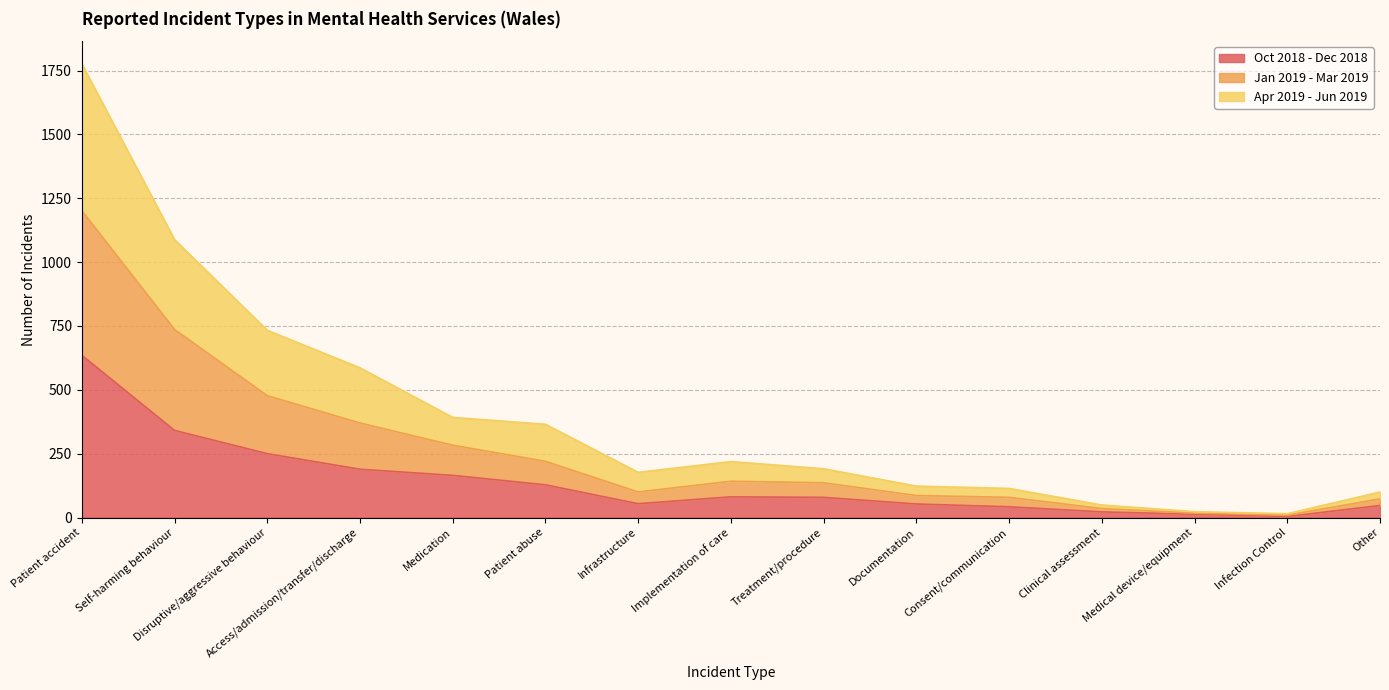

True or false: Apr 2019 - Jun 2019 and Jan 2019 - Mar 2019 intersect in this chart.

False